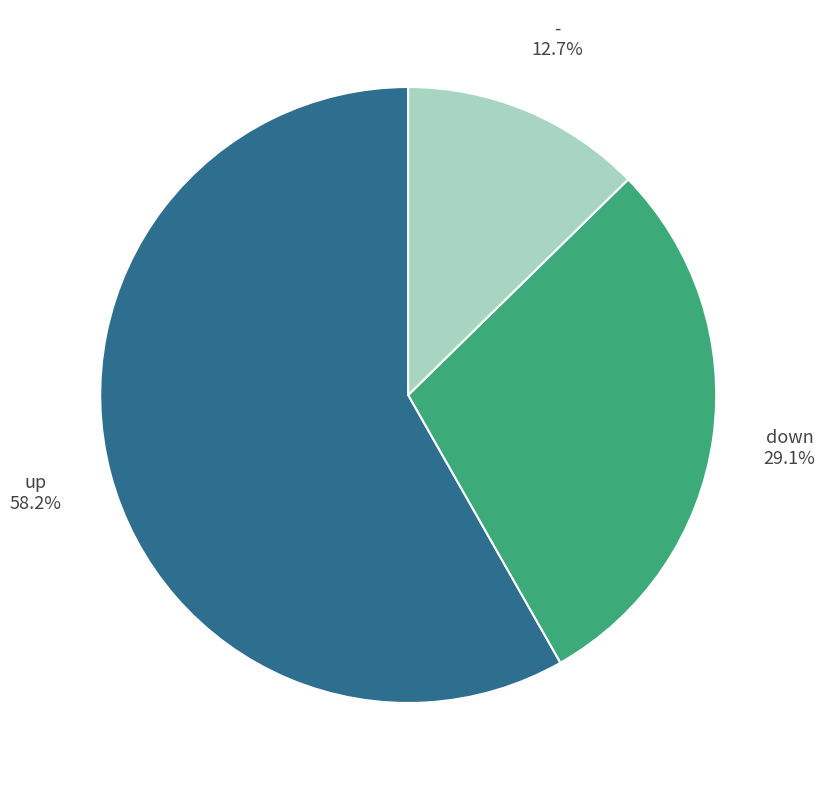

True or false: down accounts for 40% of the total.

False